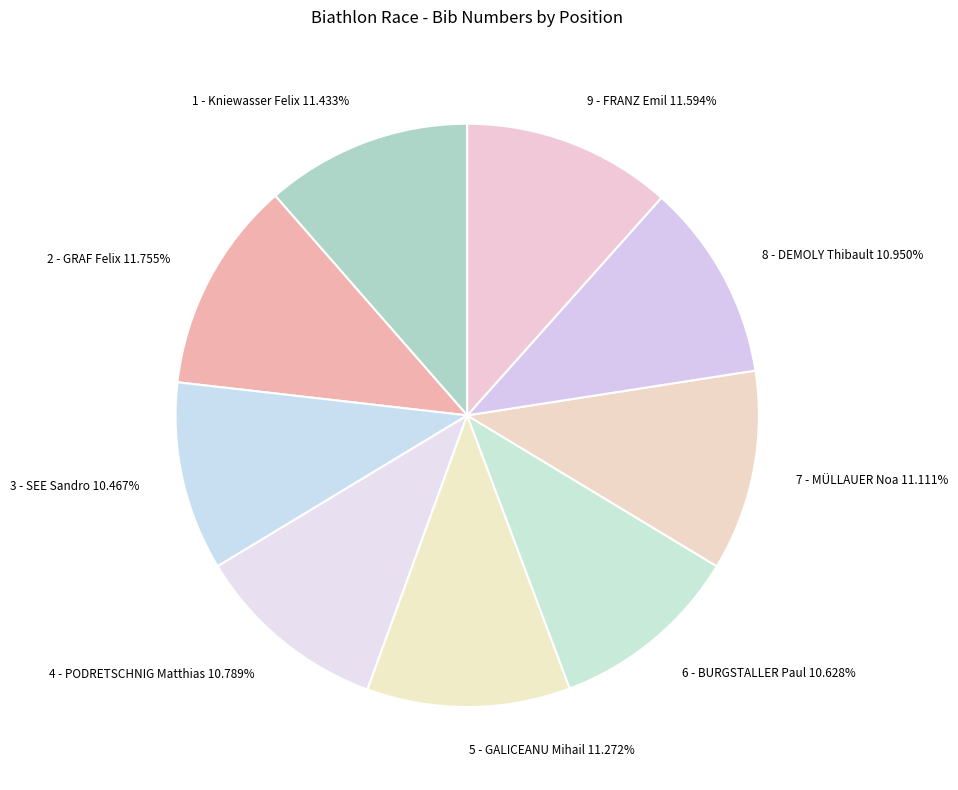

How much of the chart is everything except 3 - SEE Sandro?

89.5%